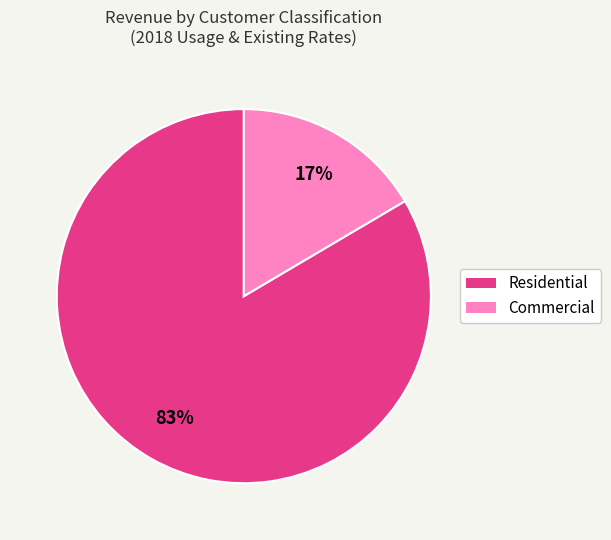

Which category has the biggest portion of the pie?

Residential